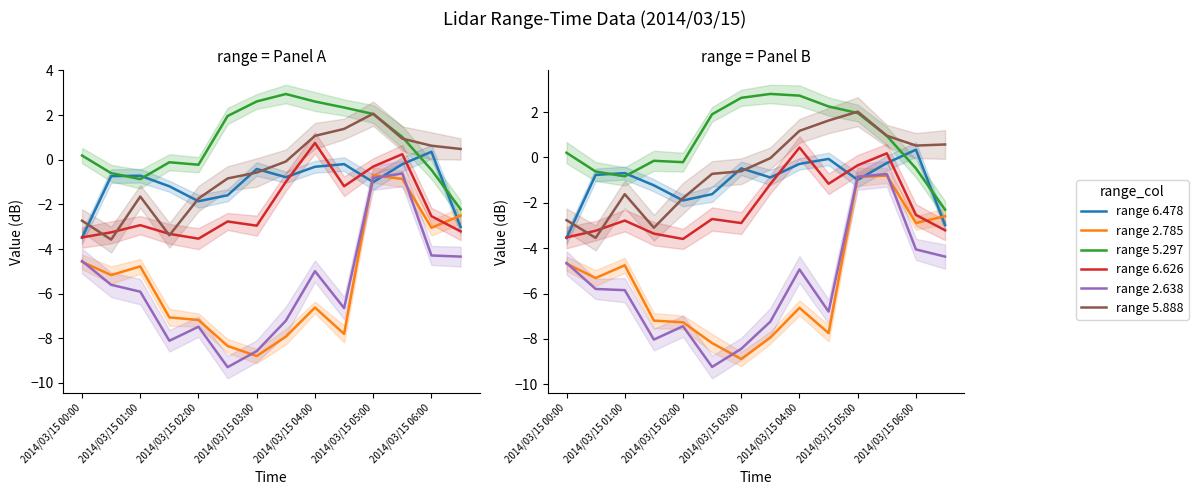

True or false: 5.297 and 6.626 cross at least once.

False